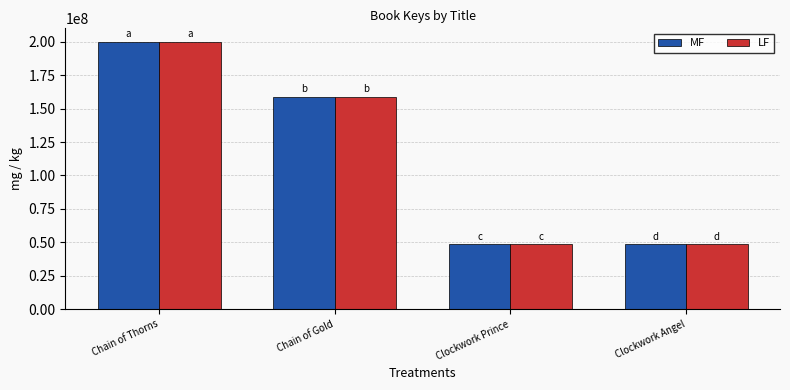

What is the maximum value shown in the chart?

200009139